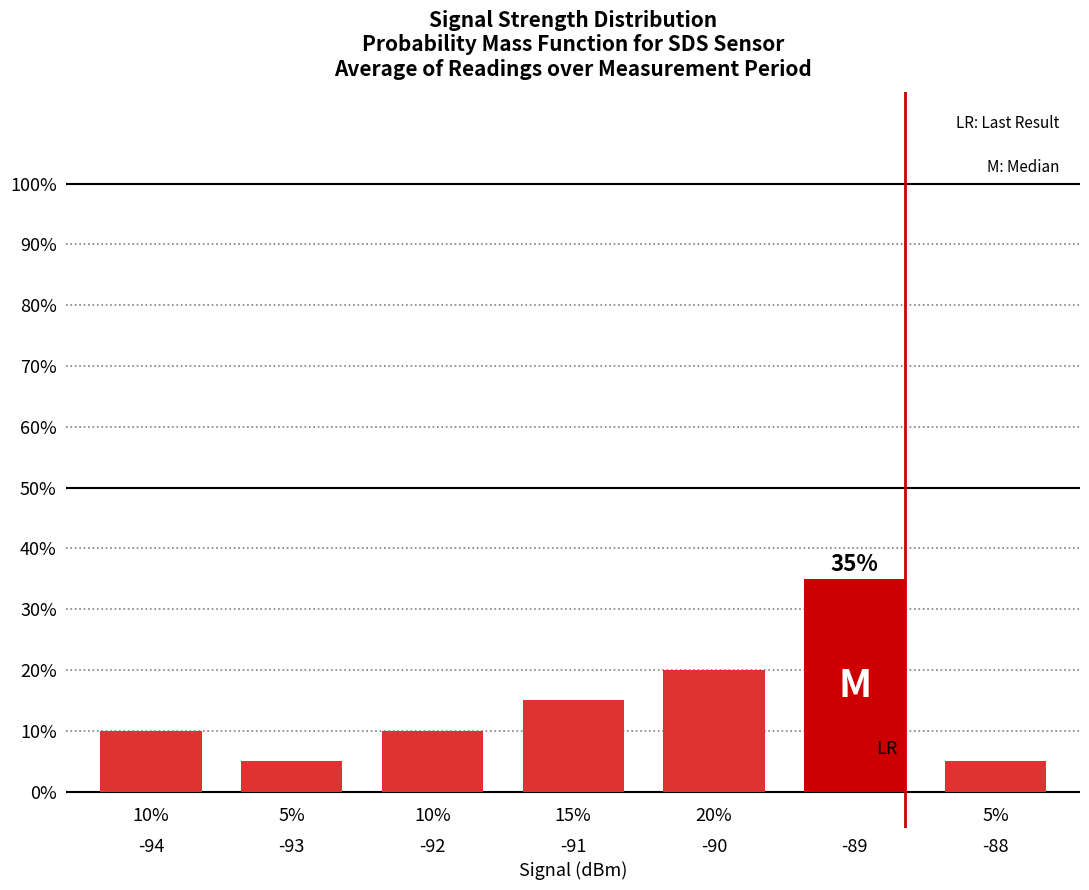

What is the change in value from -94 to -93?

-0.1